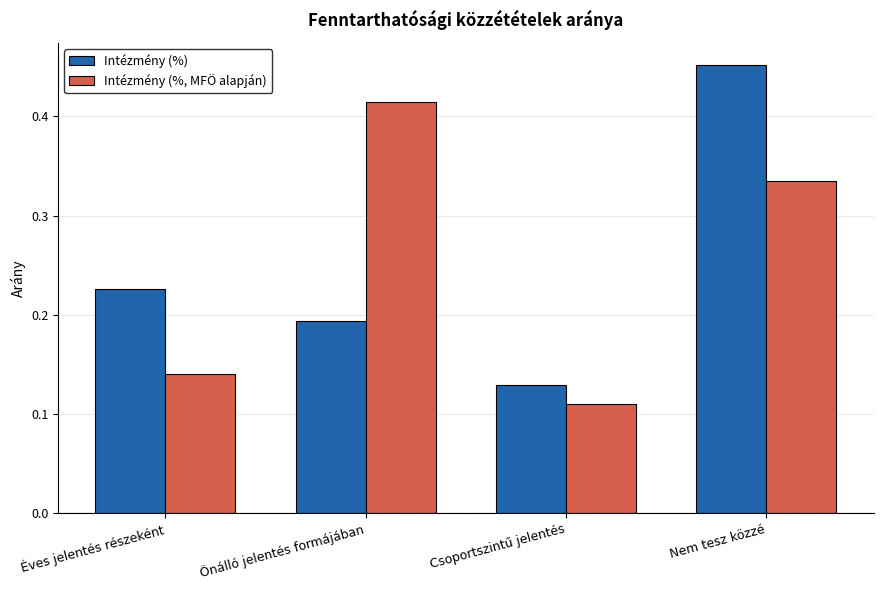

Count the Intézmény (%, MFÖ alapján) values in the range 0 to 1.

4